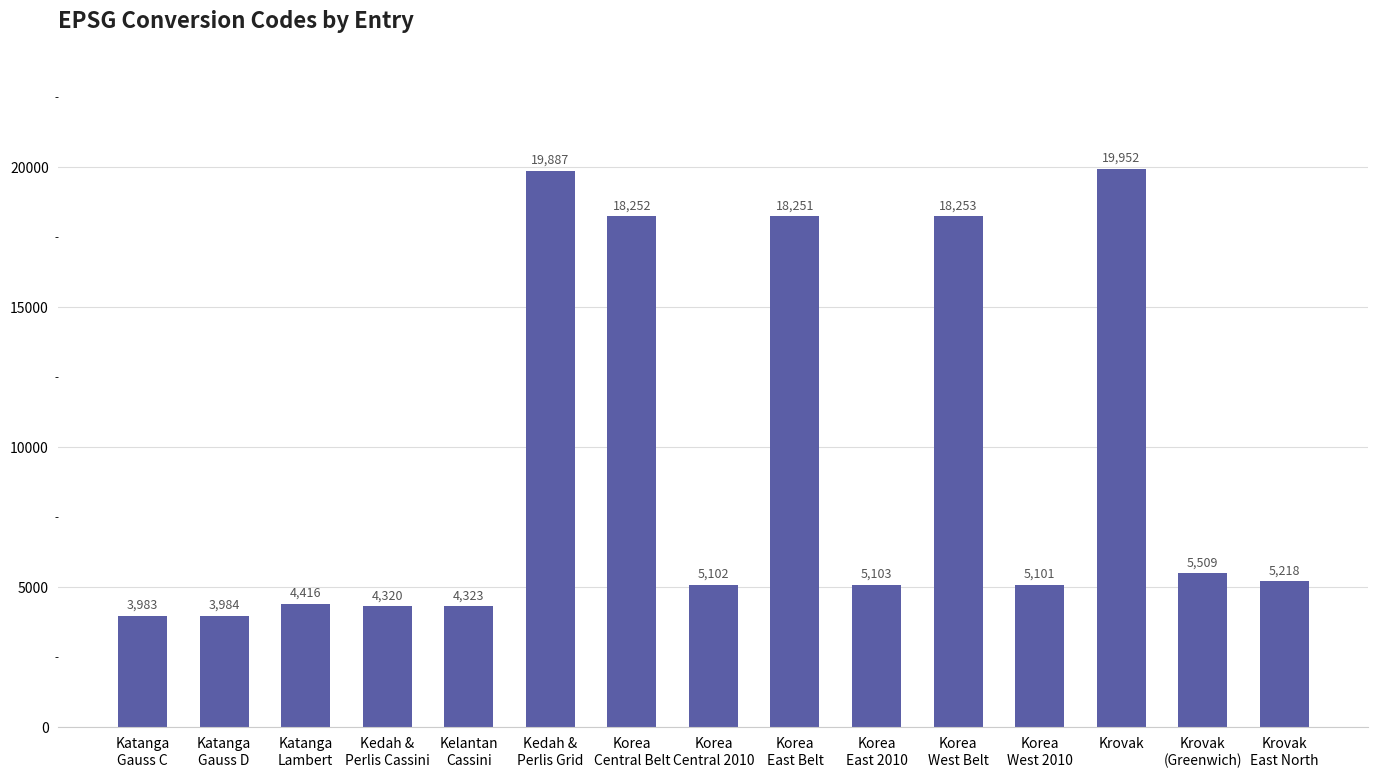

How many values are below 5103?

7